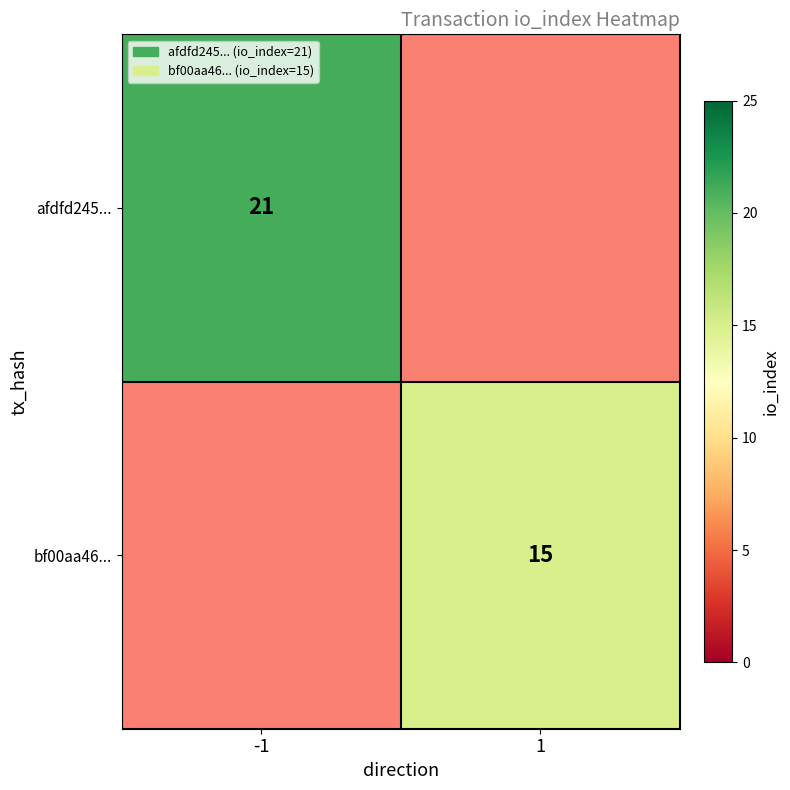

How many data points does each series have?

2